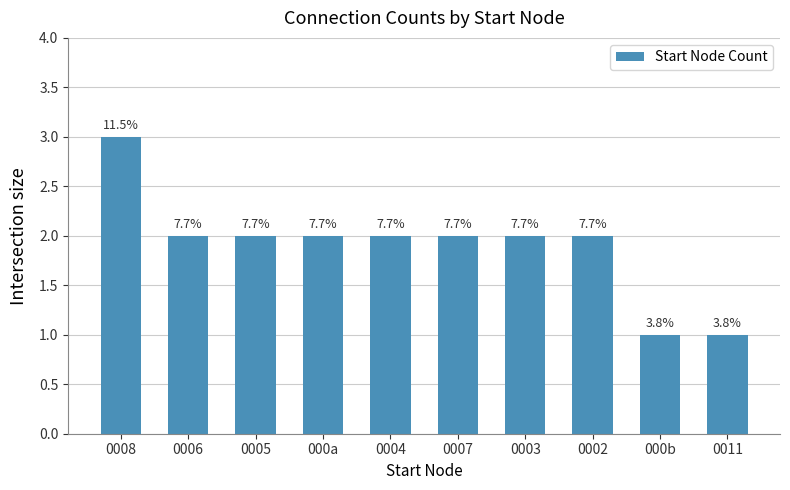

Does the chart contain any negative values?

No